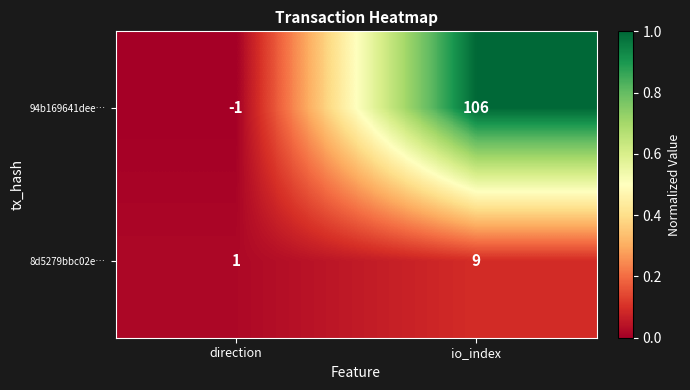

Is it true that 8d5279bbc02e… equals 9 at io_index?

True